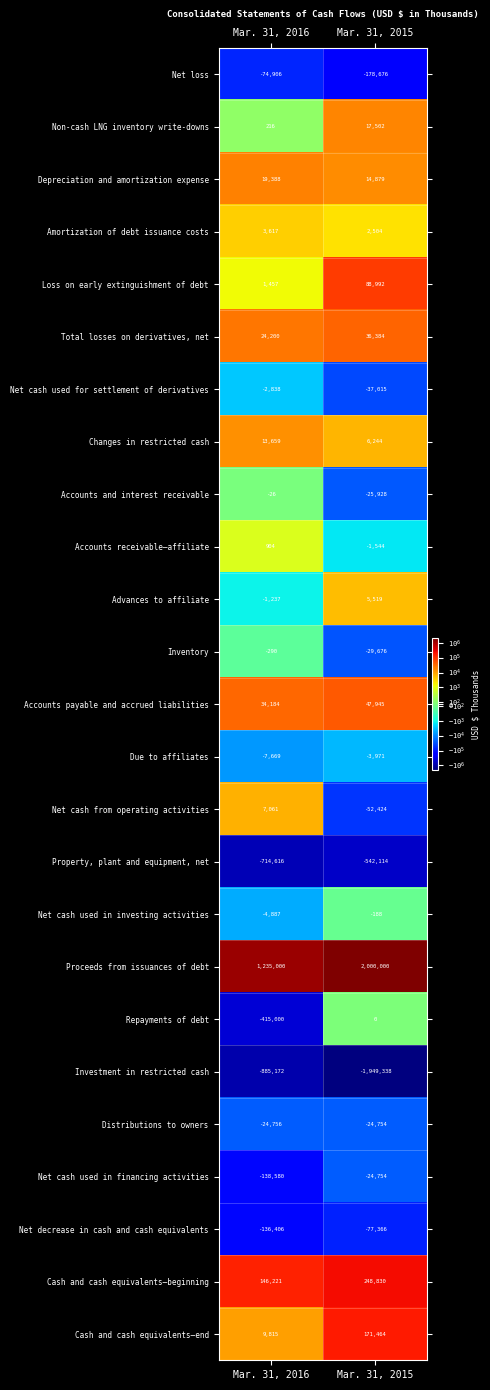

What is the difference between the Repayments of debt values at Mar. 31, 2016 and Mar. 31, 2015?

415000